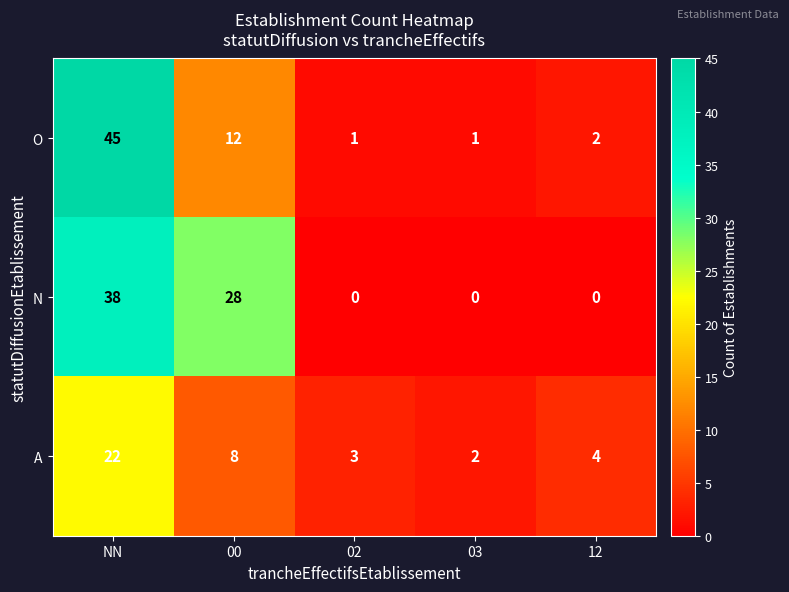

Reading left to right, transcribe all the data shown in this chart.

O: NN=45	00=12	02=1	03=1	12=2
N: NN=38	00=28	02=0	03=0	12=0
A: NN=22	00=8	02=3	03=2	12=4